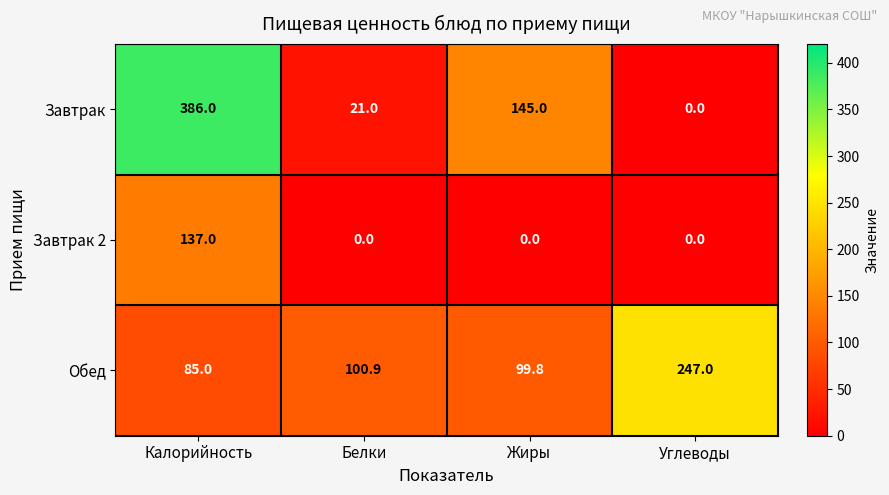

Which series changed the most between Калорийность and Белки?

Завтрак